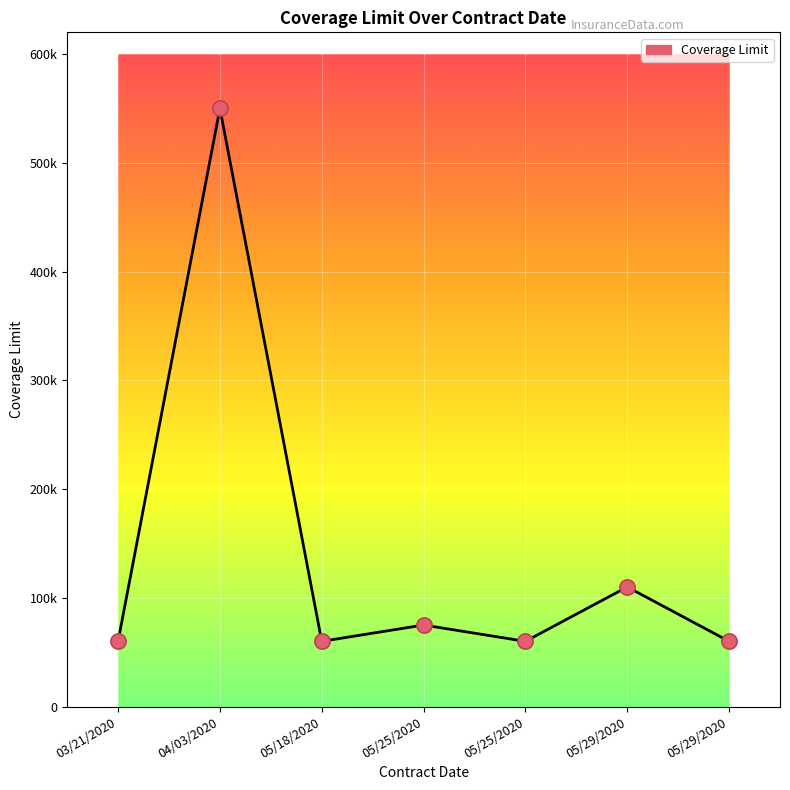

Between 05/18/2020 and 05/29/2020, which is larger?

05/29/2020